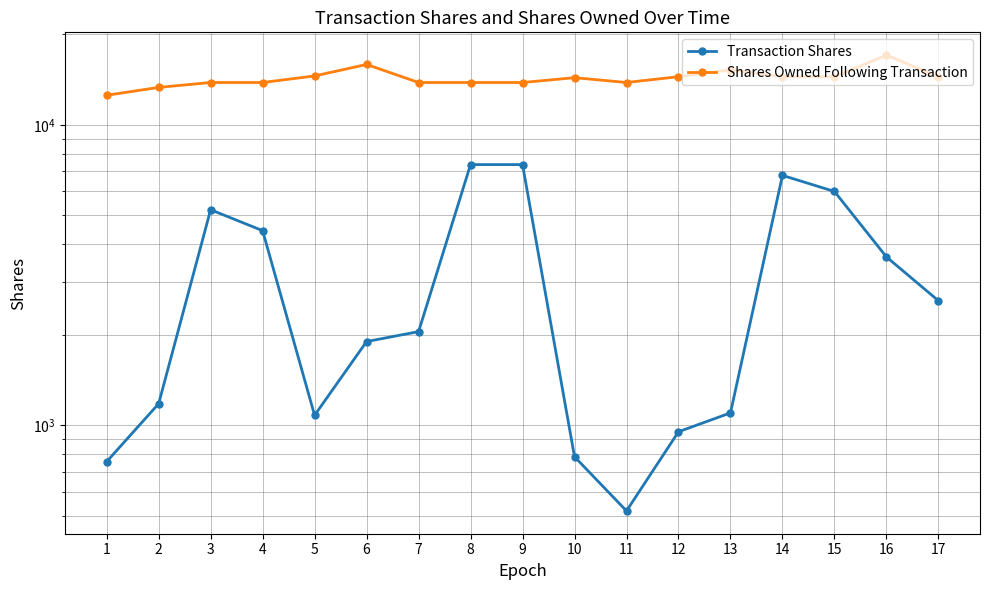

What are all the series names shown in the legend?

Transaction Shares, Shares Owned Following Transaction